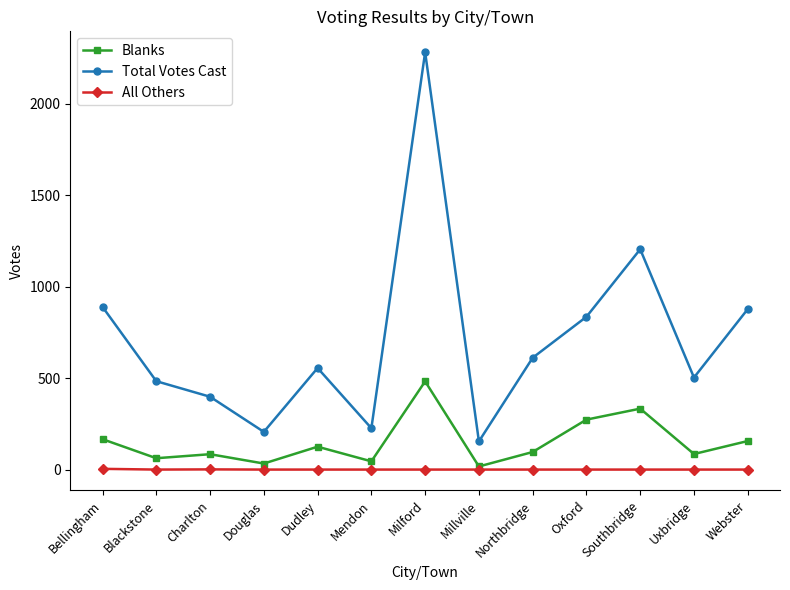

True or false: Blanks and Total Votes Cast cross at least once.

False